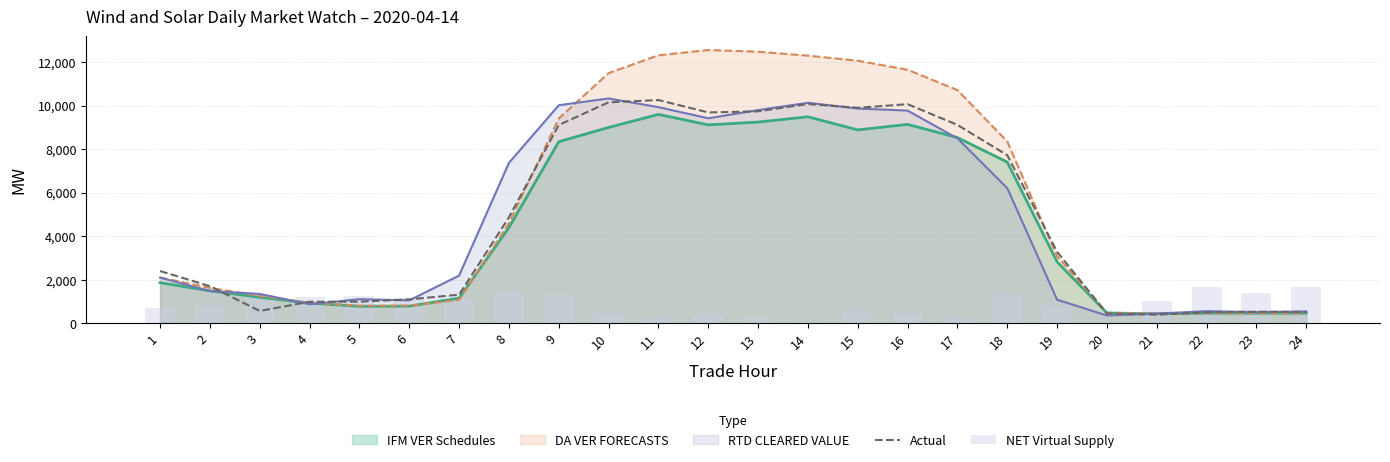

Is the value of IFM VER Schedules at 7 greater than the value of RTD CLEARED VALUE at 7?

No